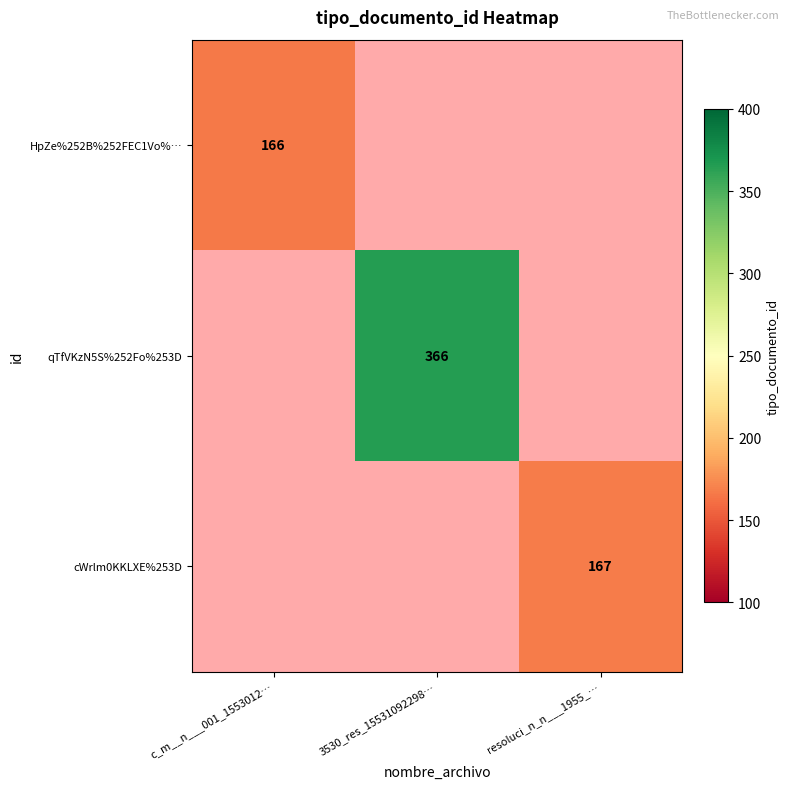

The qTfVKzN5S%252Fo%253D series shows 517 at 3530_res_15531092298…. True or false?

False